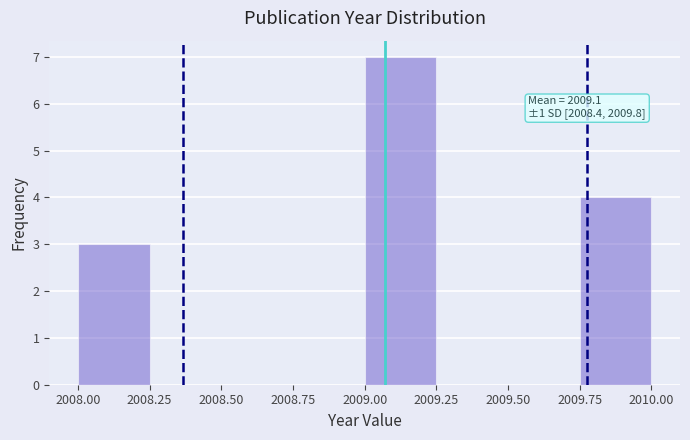

Over which range of the x-axis is the bar tallest?

2009.00 to 2009.25